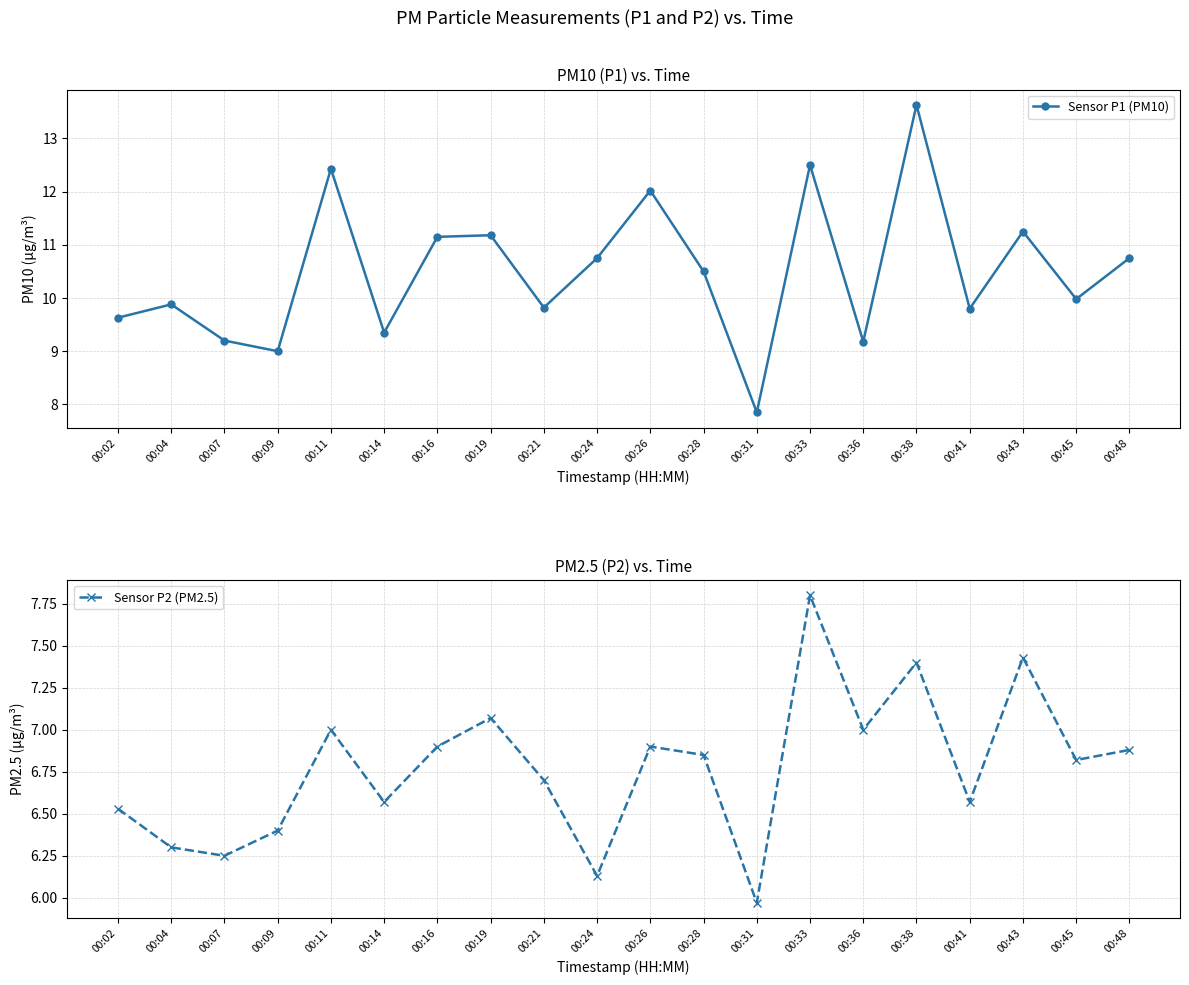

How many data points in Sensor P1 (PM10) are less than 10?

10